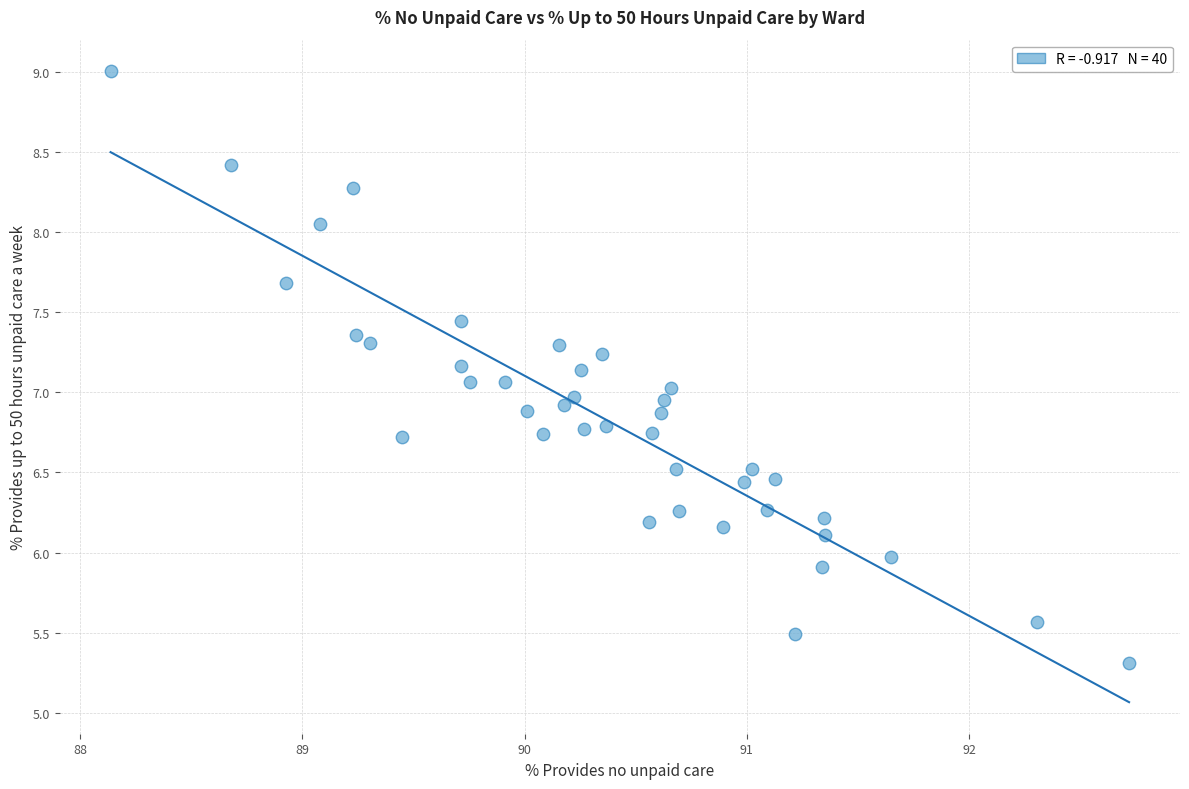

What is the range of X values (max minus min)?

4.6